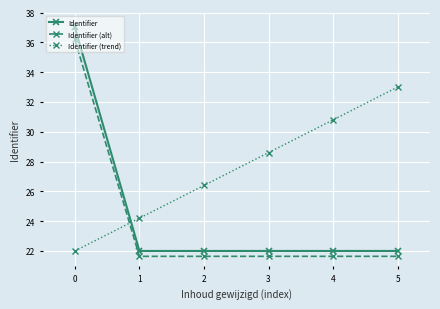

What is the sum of all Identifier (trend) values?

165.0